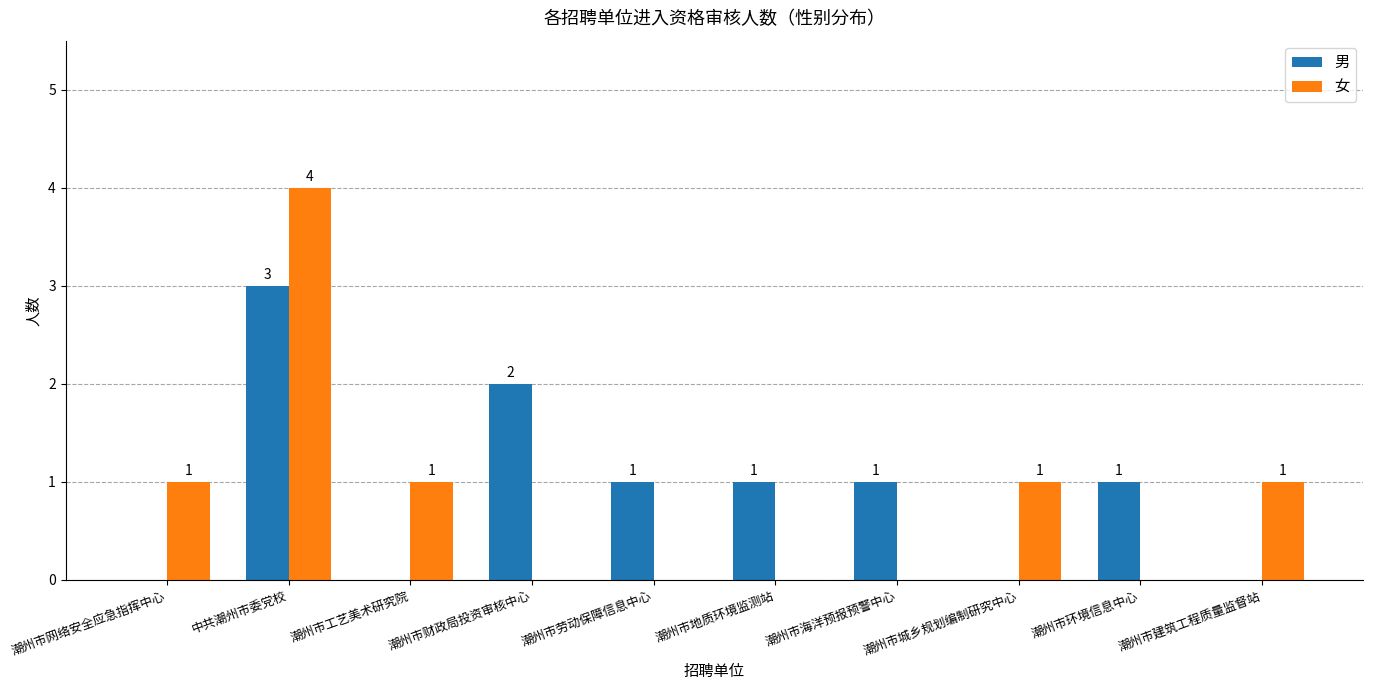

Which series changed the most between 潮州市财政局投资审核中心 and 潮州市劳动保障信息中心?

男